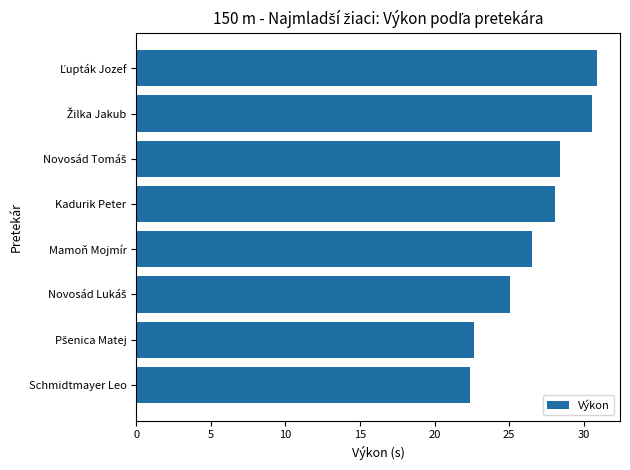

What is the difference between the maximum and minimum values?

8.5